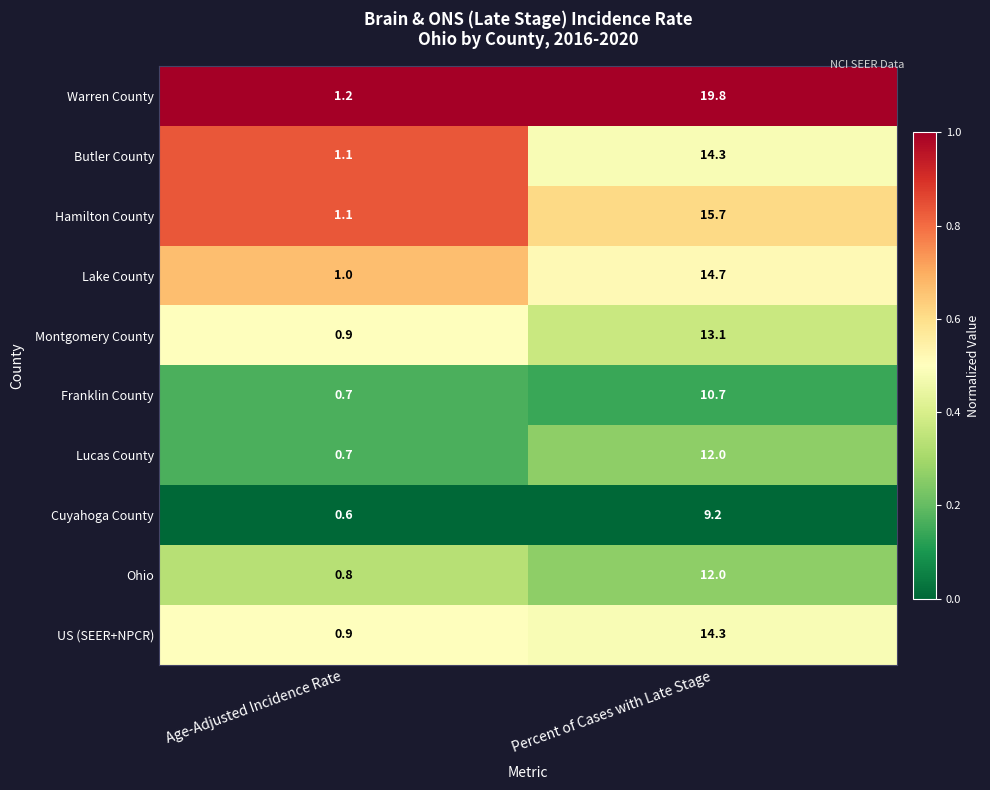

Reading right to left, list all the values displayed in this chart.

Warren County: 19.8	1.2
Butler County: 14.3	1.1
Hamilton County: 15.7	1.1
Lake County: 14.7	1.0
Montgomery County: 13.1	0.9
Franklin County: 10.7	0.7
Lucas County: 12.0	0.7
Cuyahoga County: 9.2	0.6
Ohio: 12.0	0.8
US (SEER+NPCR): 14.3	0.9